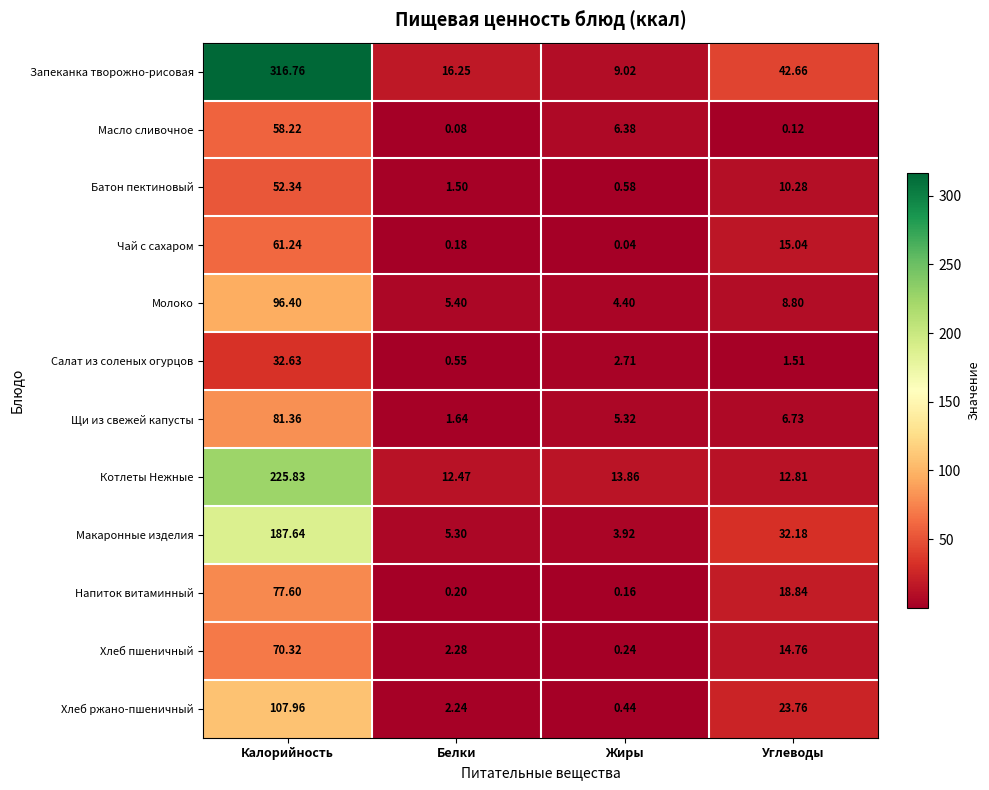

At which label is Котлеты Нежные closest to 119?

Жиры